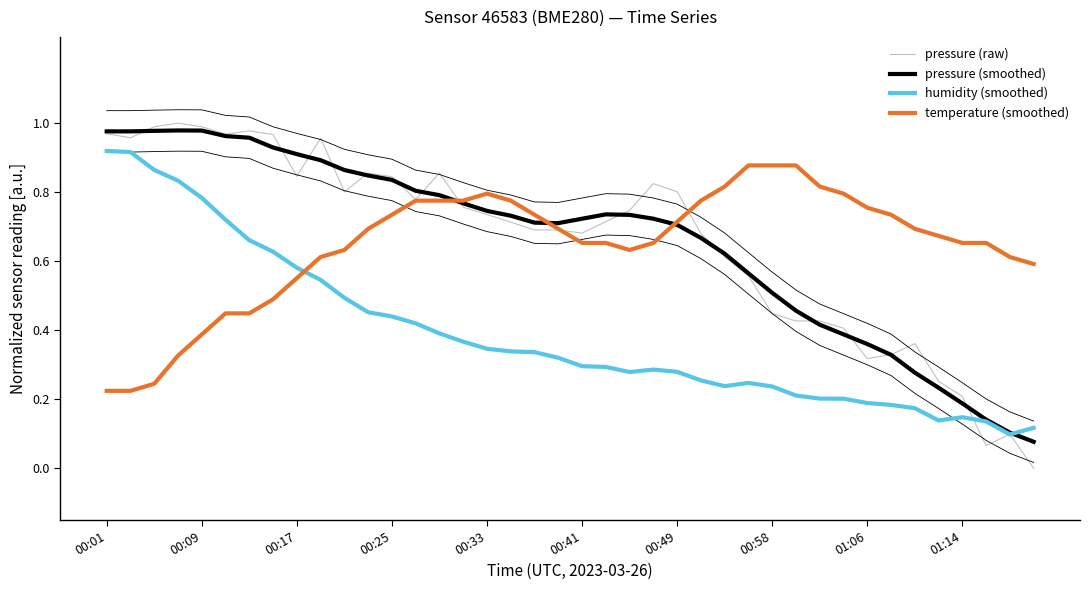

Which series has the largest total across all categories?

pressure (smoothed)